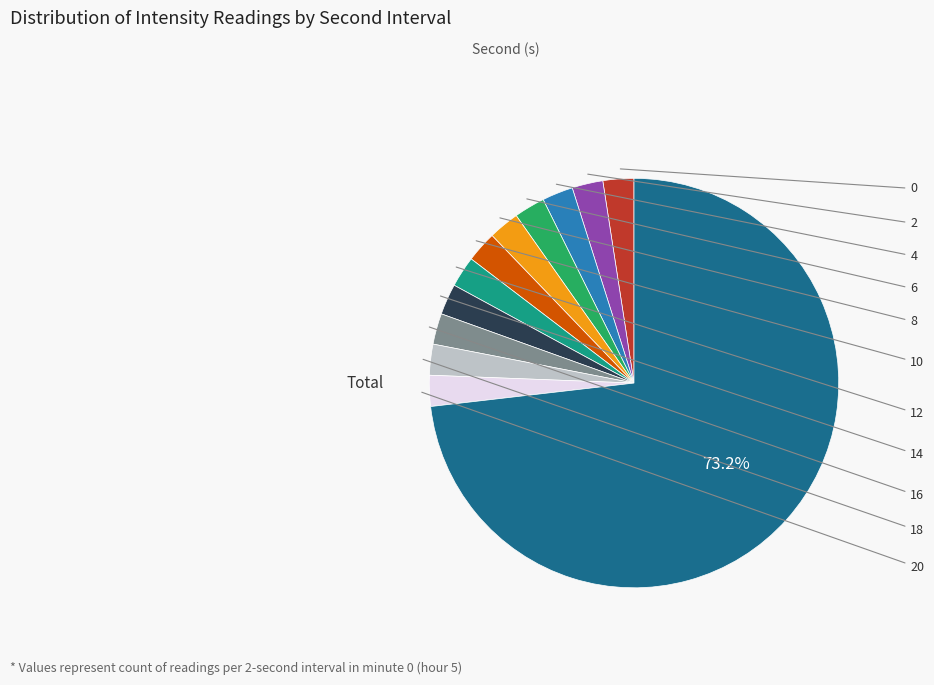

To the nearest percent, what is the average slice percentage?

8%